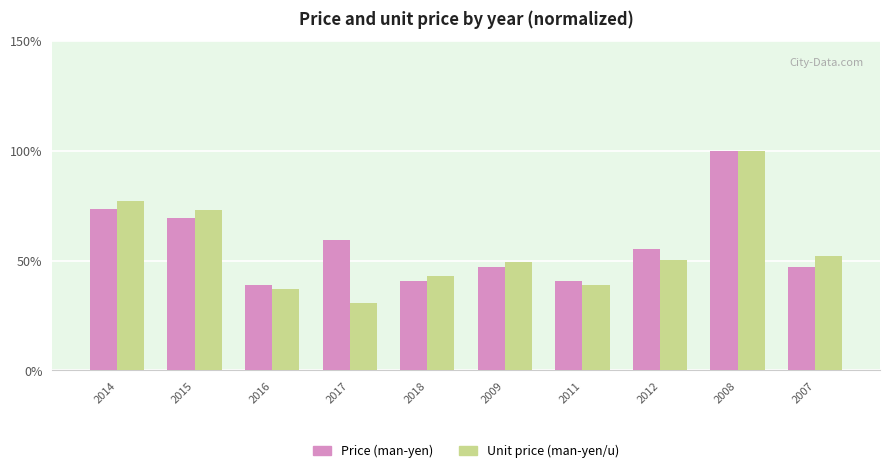

Are the bars horizontal?

No